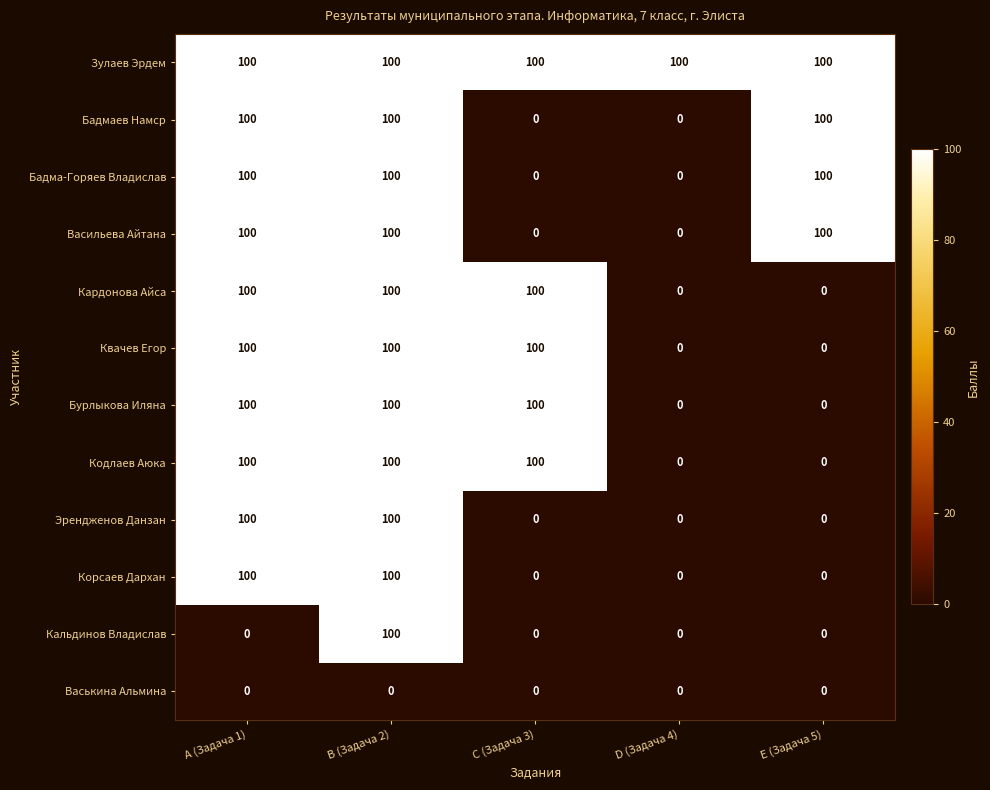

The Бурлыкова Иляна series shows 66 at D (Задача 4). True or false?

False